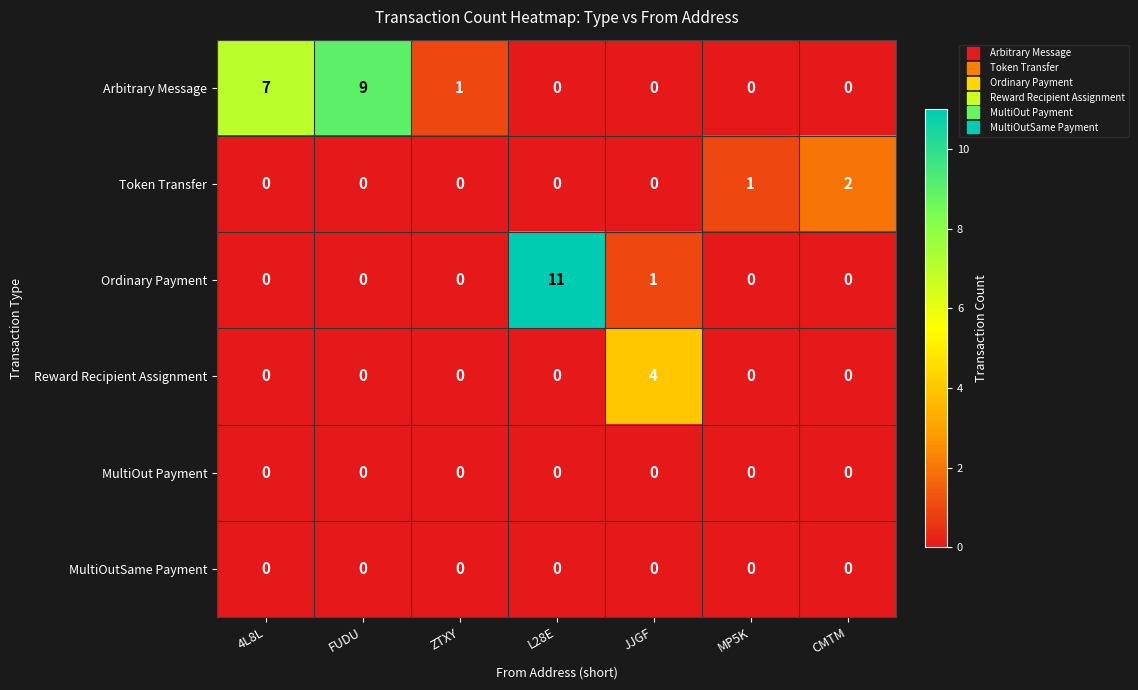

What is the maximum value shown in the chart?

11